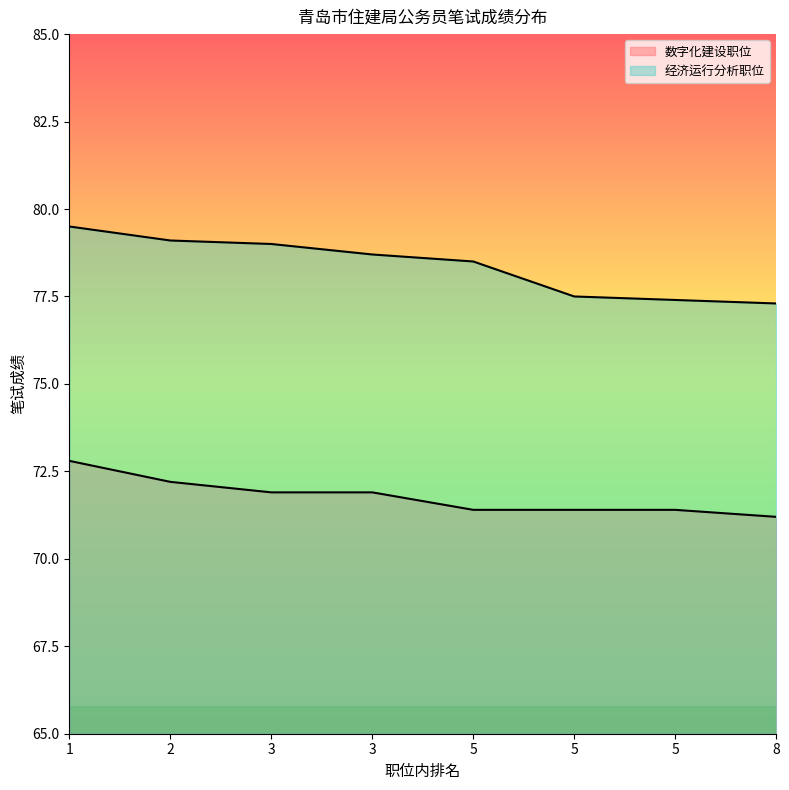

What is the sum of the 经济运行分析职位 values at 5 and 1?

158.0